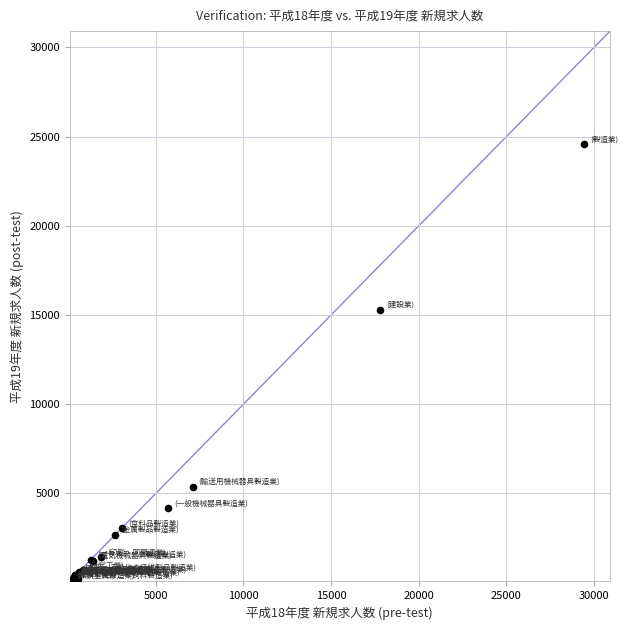

What Y value in the scatter plot is closest to 12326?

15298